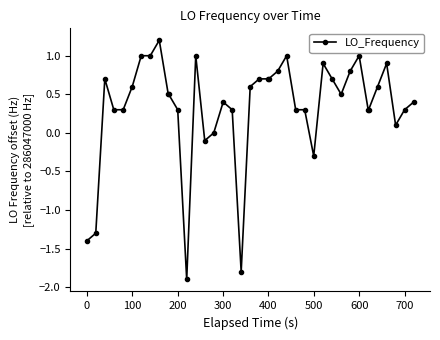

What is the difference between the maximum and minimum values?

3.1